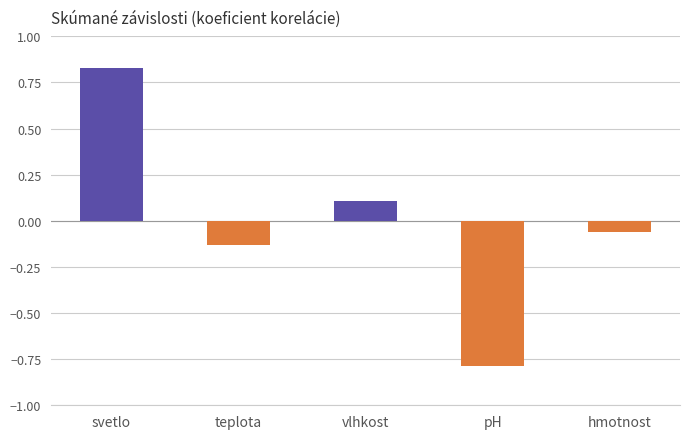

Does the chart contain any negative values?

Yes